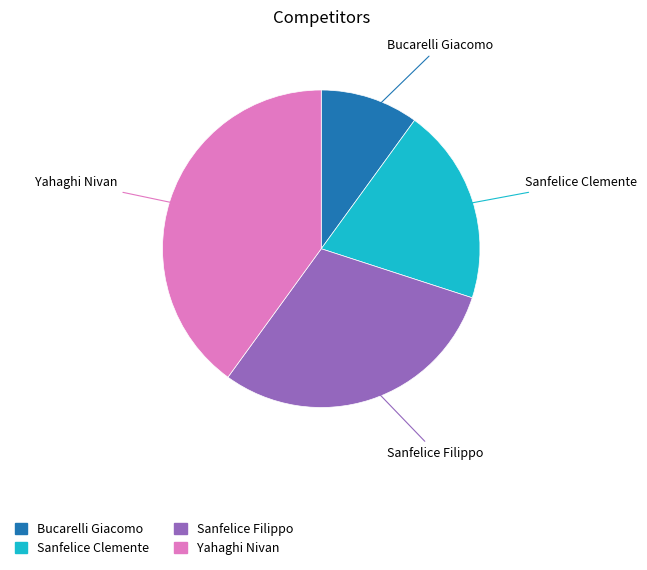

Which category has the biggest portion of the pie?

Yahaghi Nivan